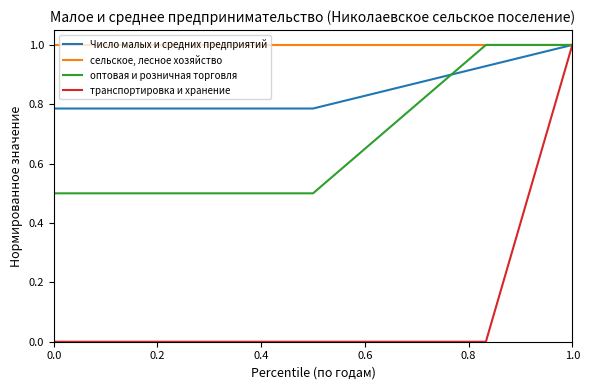

What is the difference between the maximum and minimum values in the Число малых и средних предприятий series?

0.2